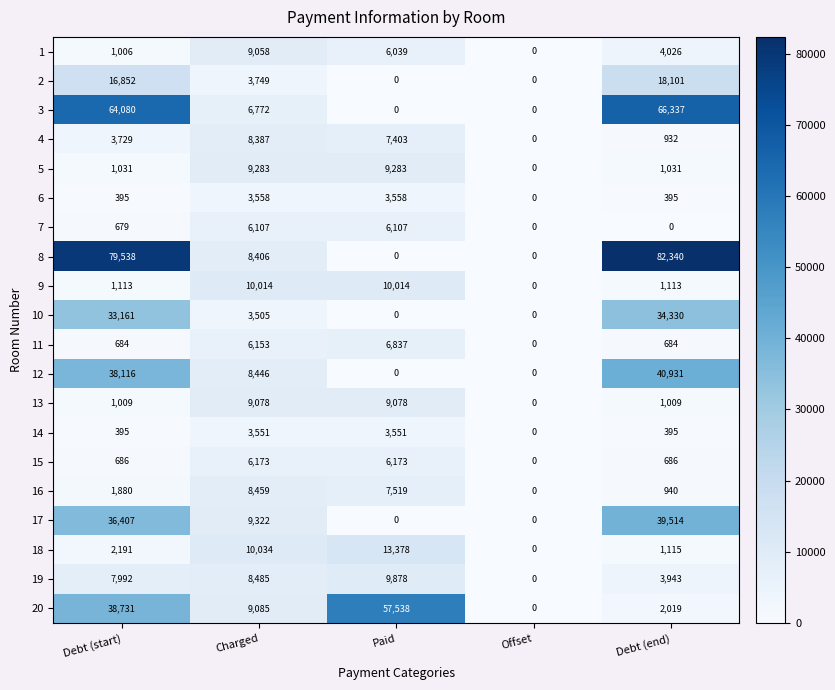

What is the difference between the second highest and minimum values in the 13 series?

9078